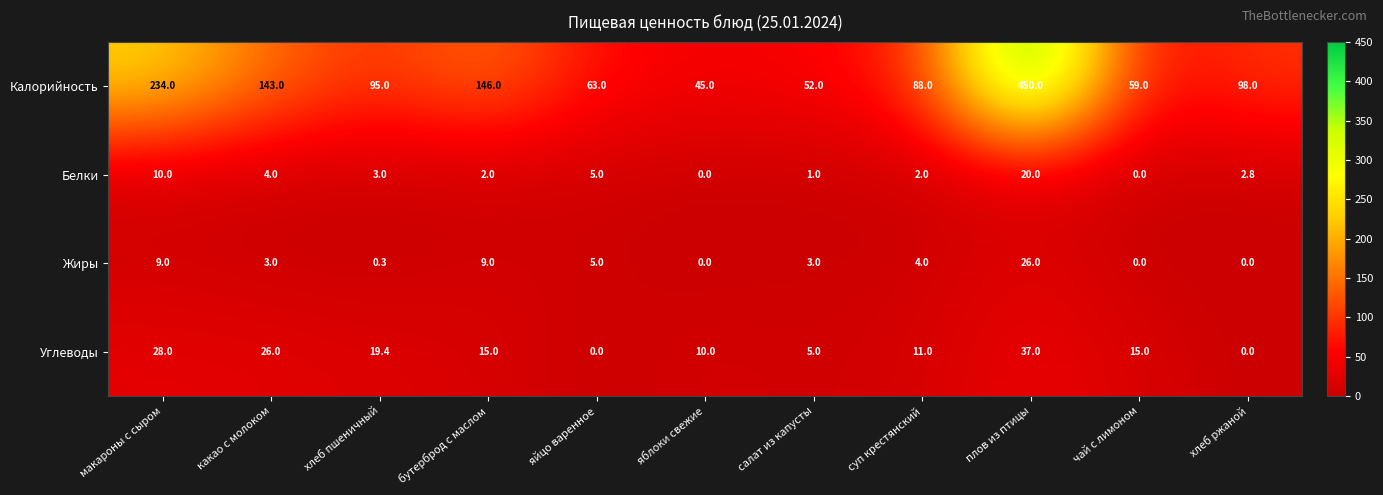

The Калорийность series shows 209.9 at бутерброд с маслом. True or false?

False